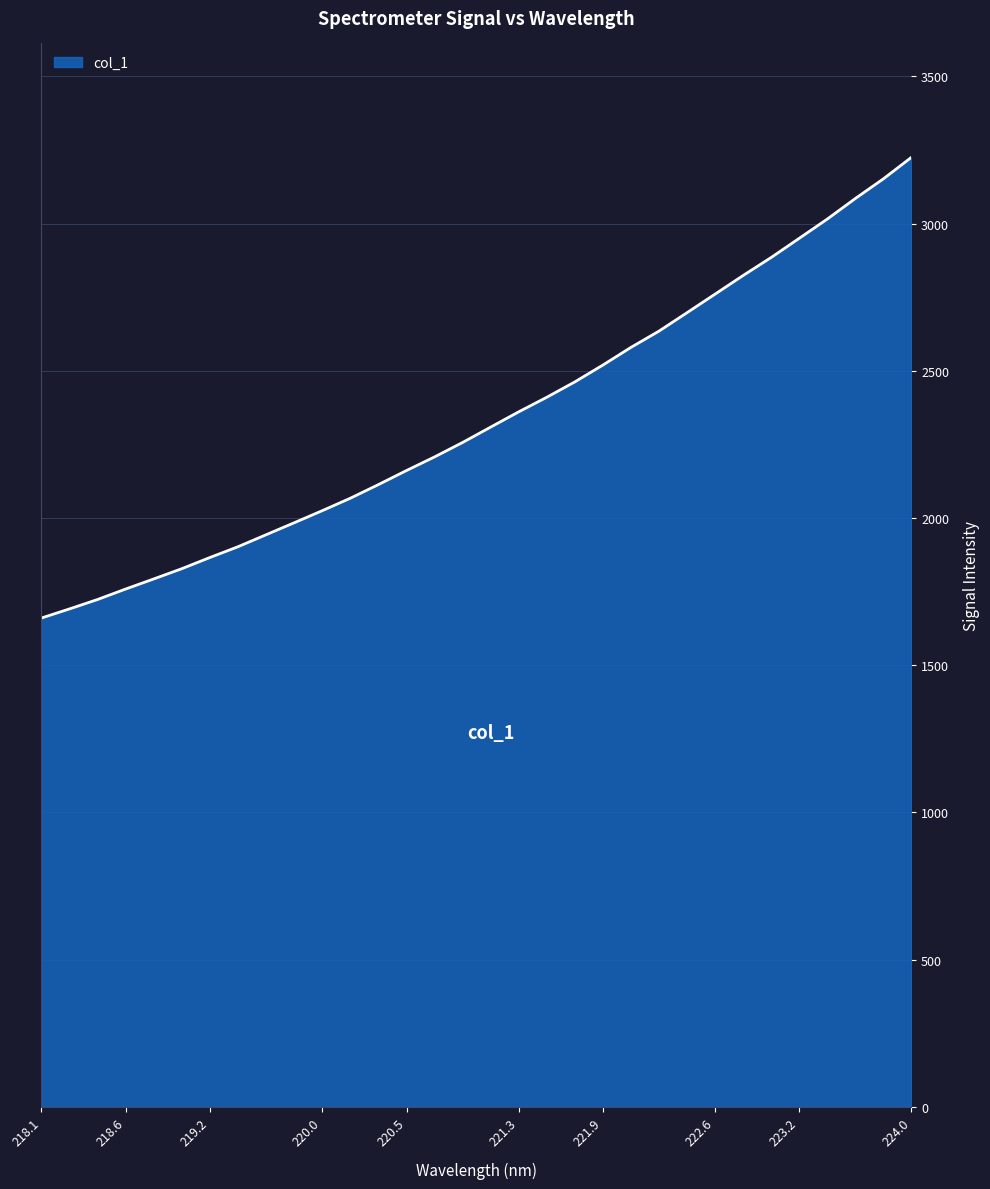

Count the number of categories in the chart.

32